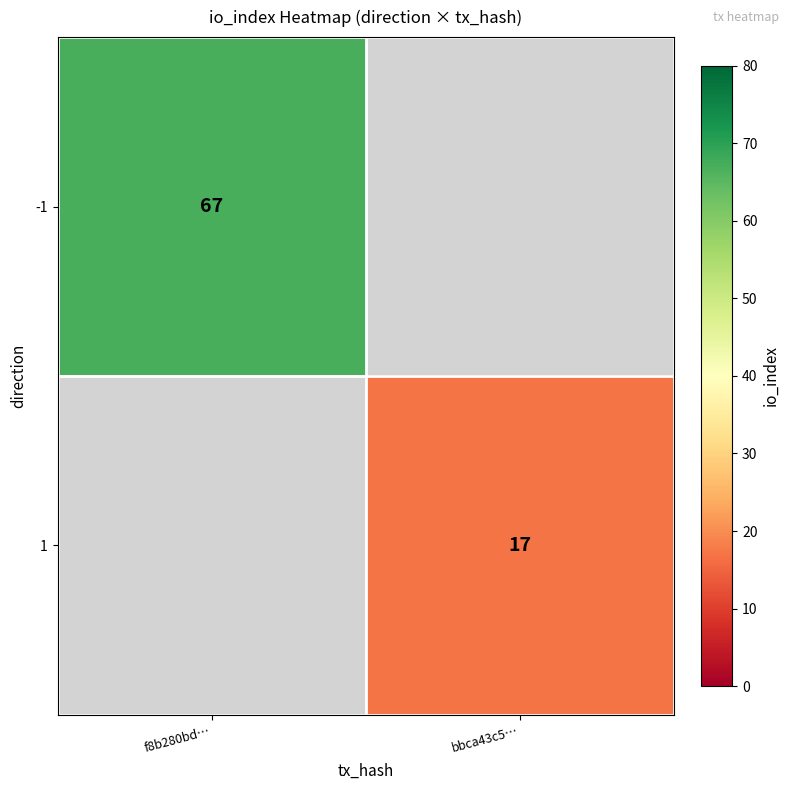

Is the value of -1 at f8b280bd… greater than the value of 1 at bbca43c5…?

Yes